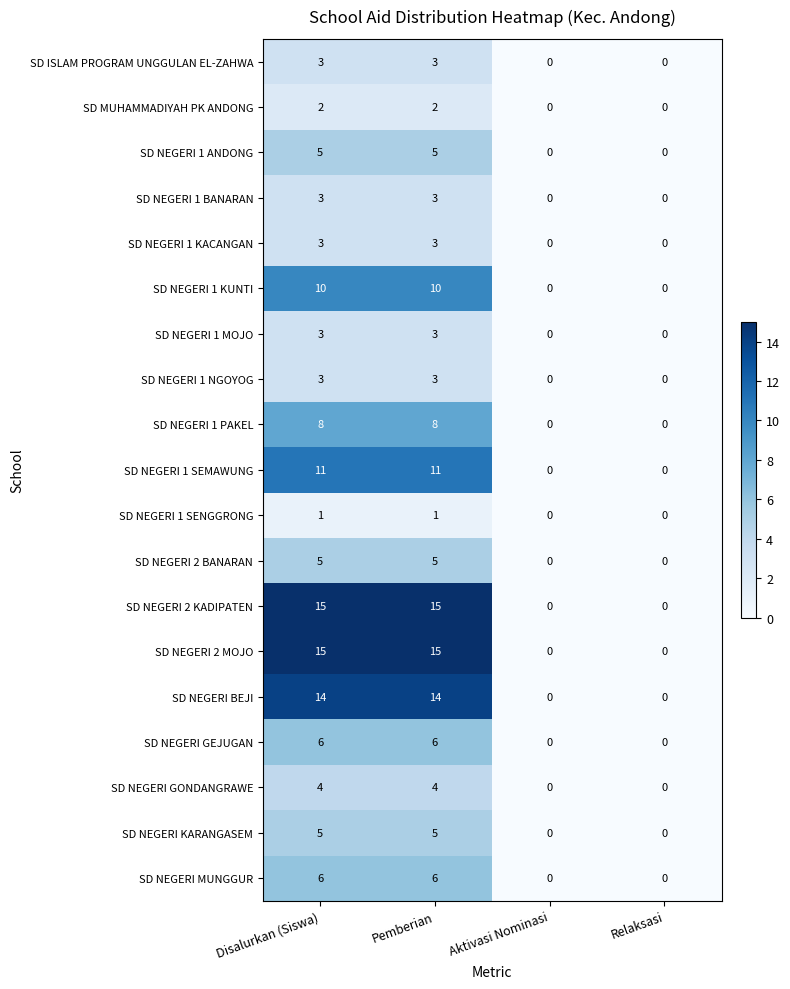

What is the greatest value displayed?

15